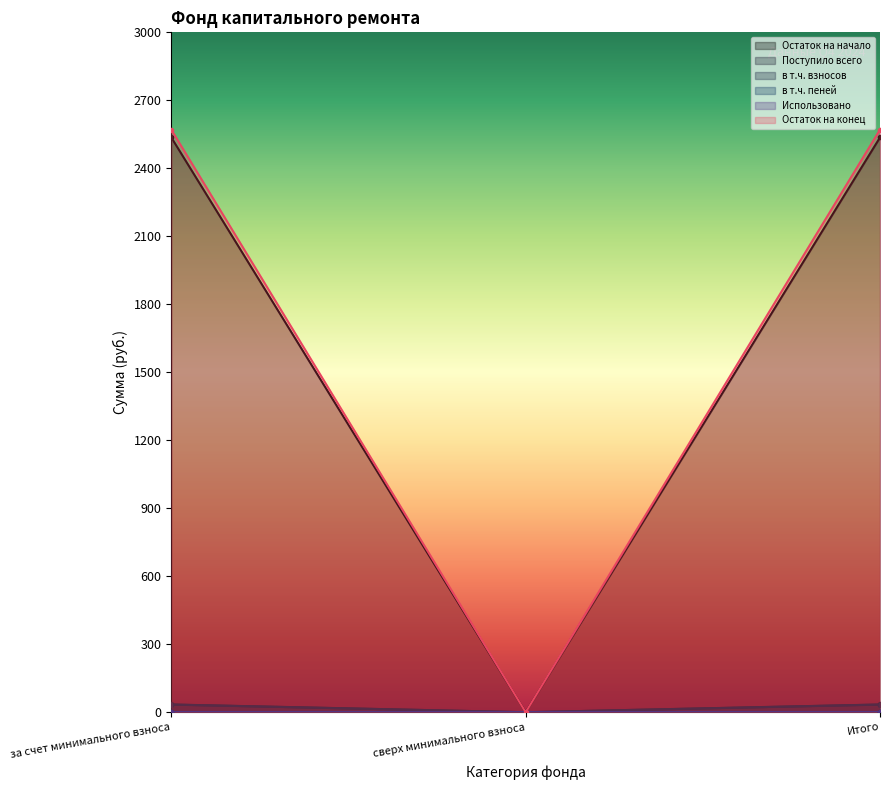

What is the spread (max minus min) of values at Итого?

2570.1